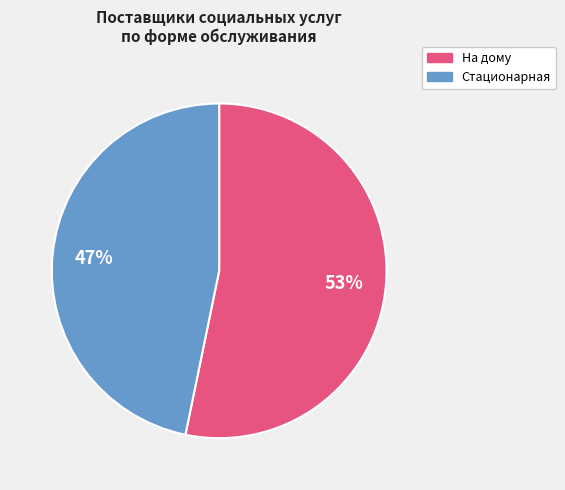

To the nearest percent, what percentage of the pie is Стационарная?

47%